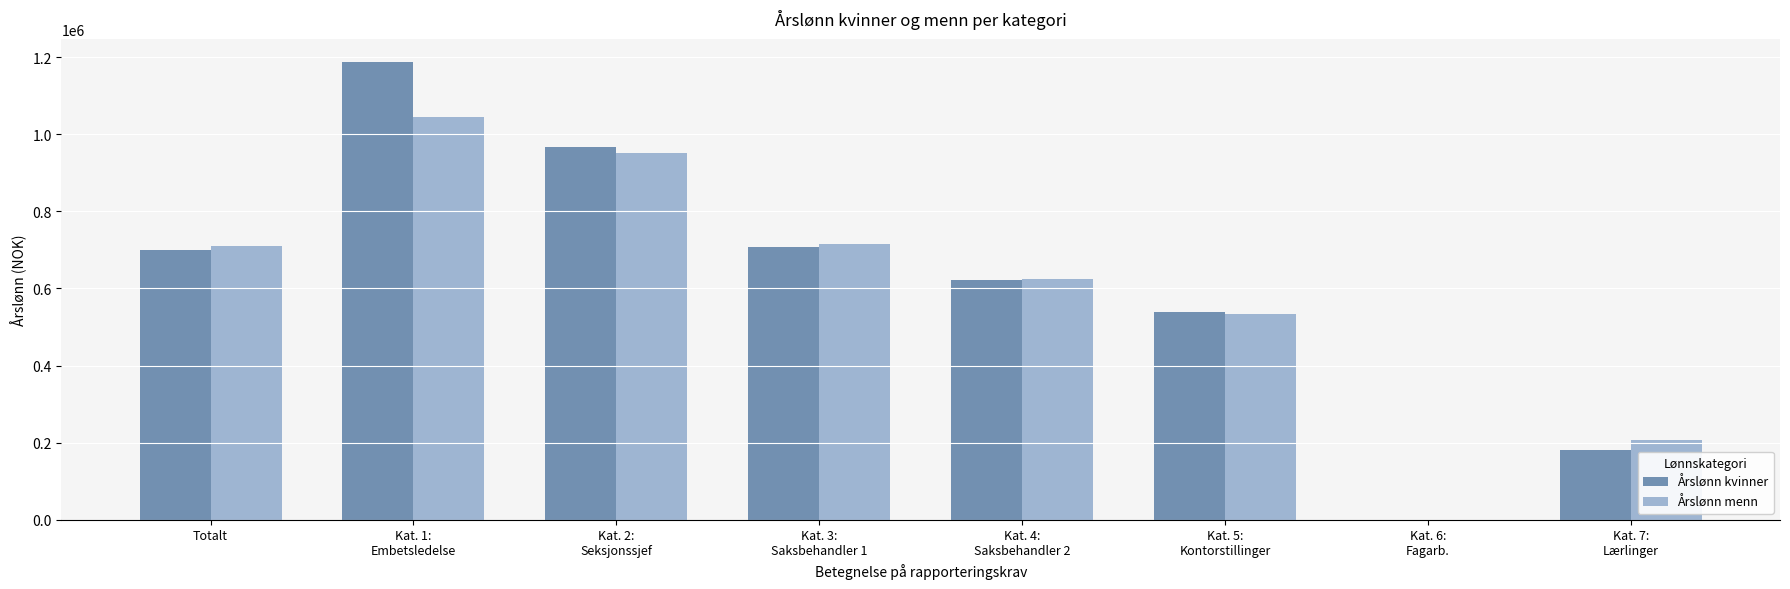

What is the sum of all Årslønn menn values?

4784596